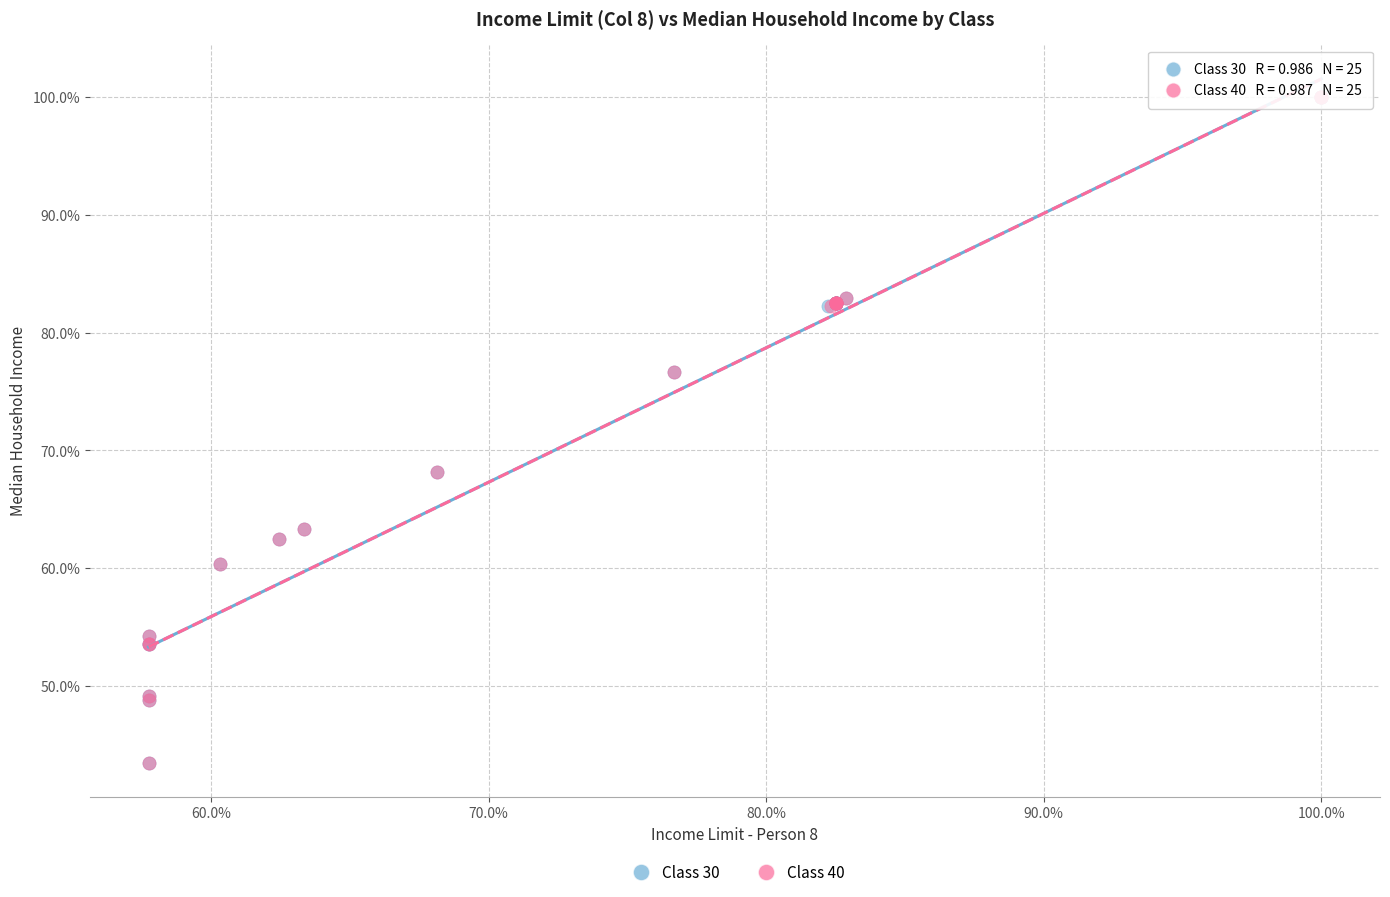

What are all the series names shown in the legend?

Class 30, Class 40